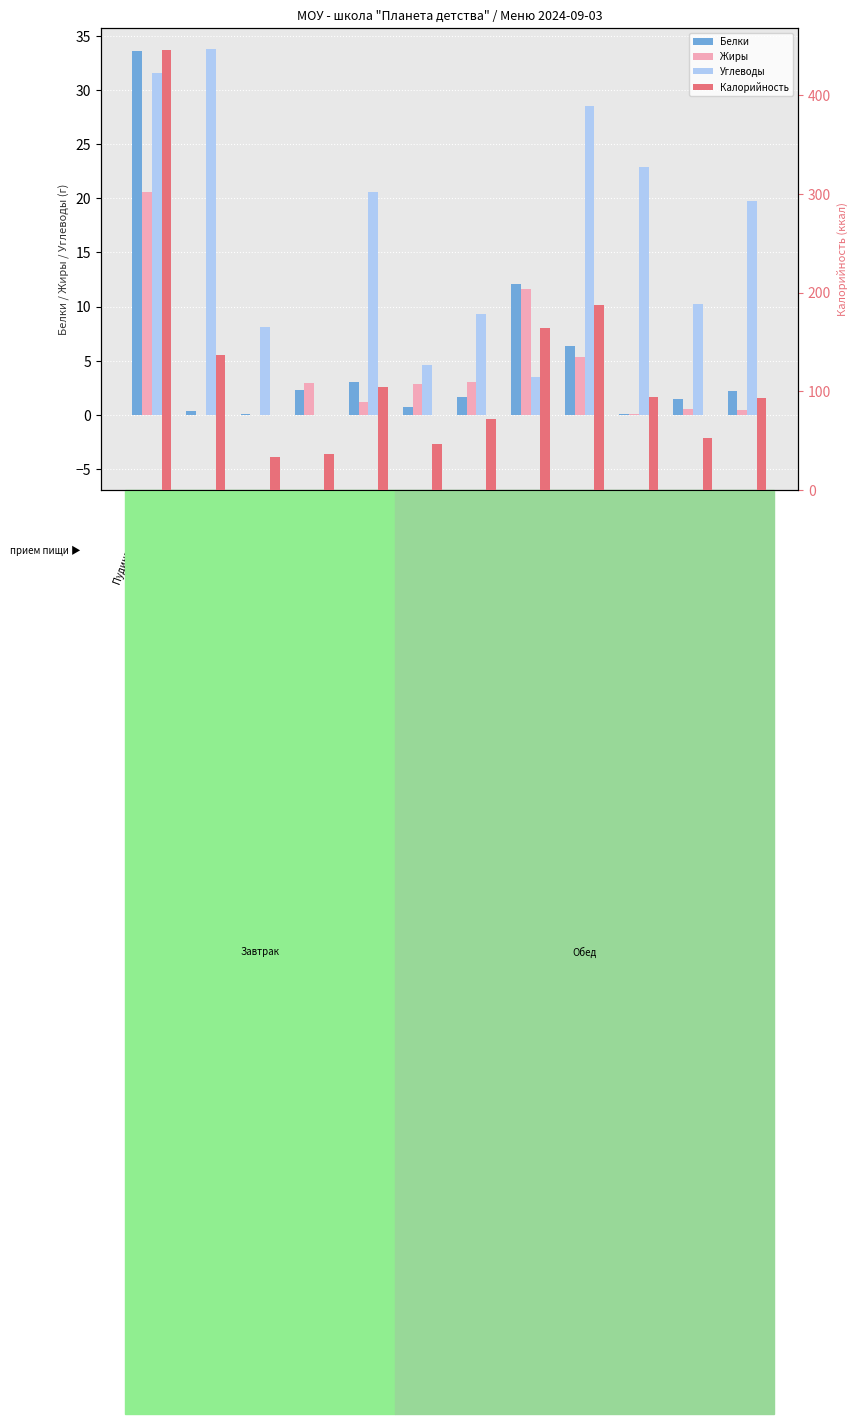

Reading left to right, what are all the values shown in this chart?

Белки: 33.6	0.4	0.0	2.3	3.0	0.7	1.7	12.1	6.3	0.1	1.5	2.2
Жиры: 20.6	0.0	0.0	3.0	1.2	2.8	3.0	11.6	5.4	0.1	0.6	0.4
Углеводы: 31.5	33.8	8.1	0.0	20.6	4.6	9.3	3.5	28.5	22.9	10.3	19.8
Калорийность: 445.9	137.1	33.3	36.4	104.8	46.8	71.5	164.2	187.3	93.9	52.4	92.8